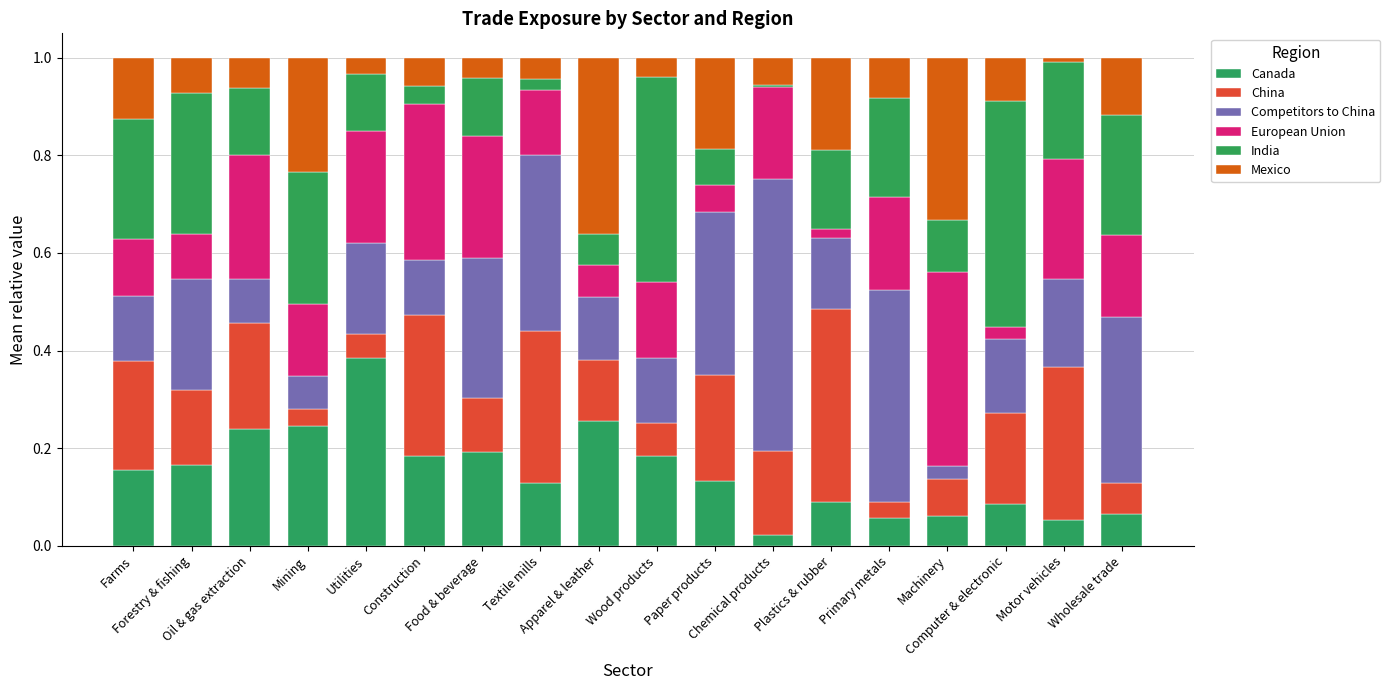

What is the total value across all series at Farms?

1.0